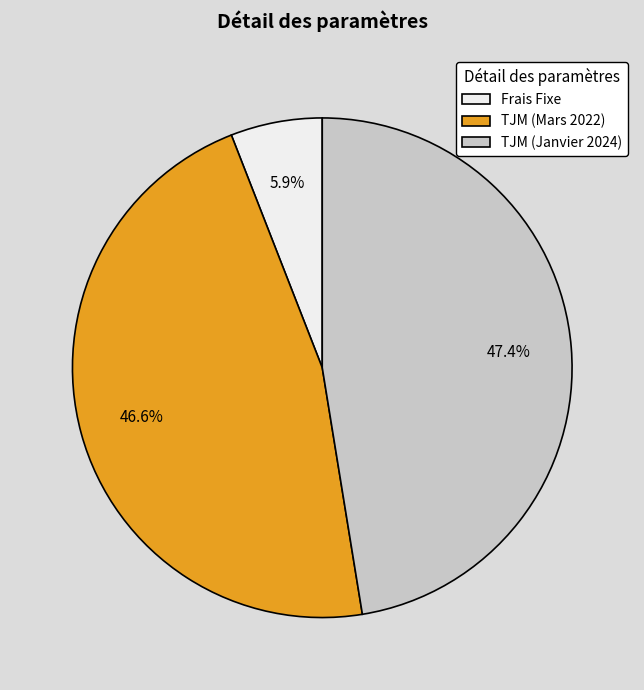

Is TJM (Janvier 2024) the majority of the pie?

No